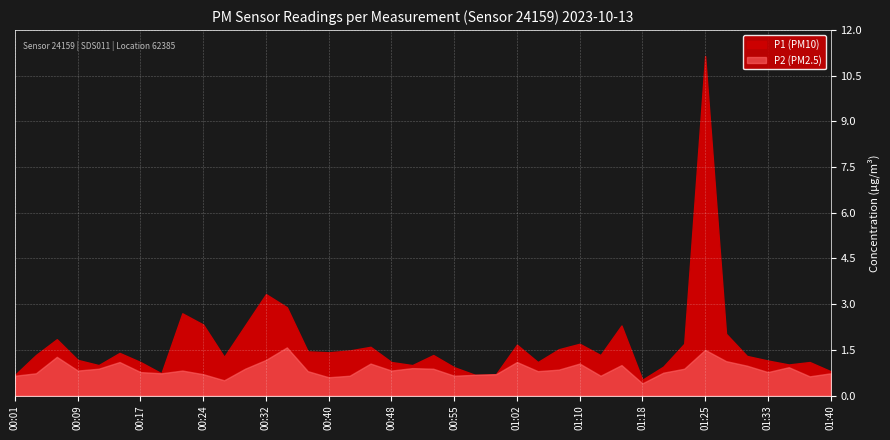

True or false: P2 has more than 0 interior local peaks.

True